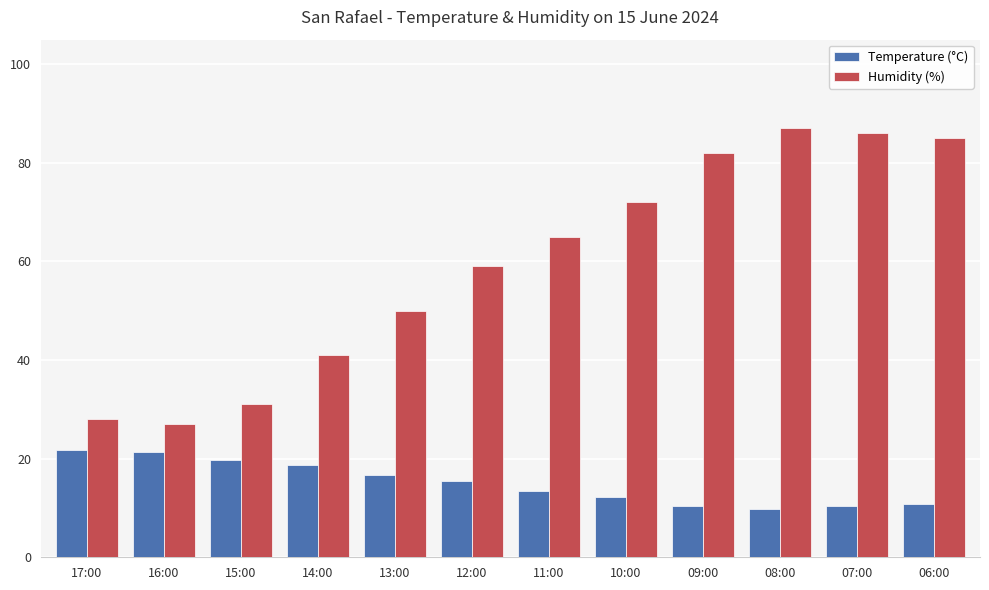

What is the total value across all series at 10:00?

84.2